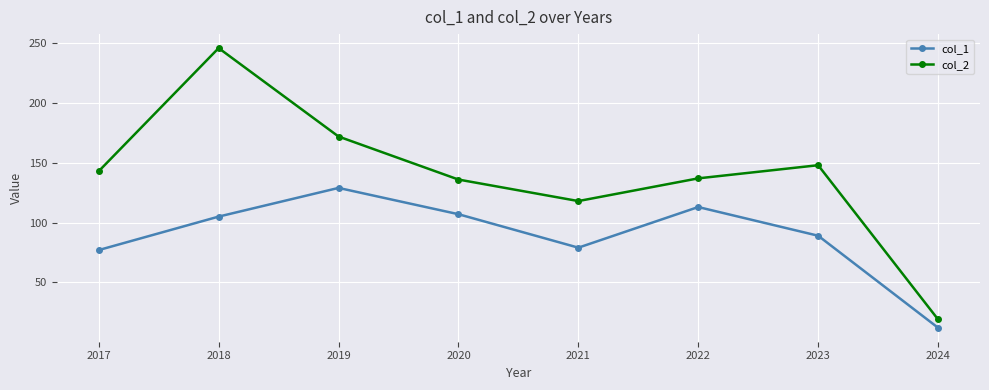

The value of col_1 at 2023 is 5. True or false?

False